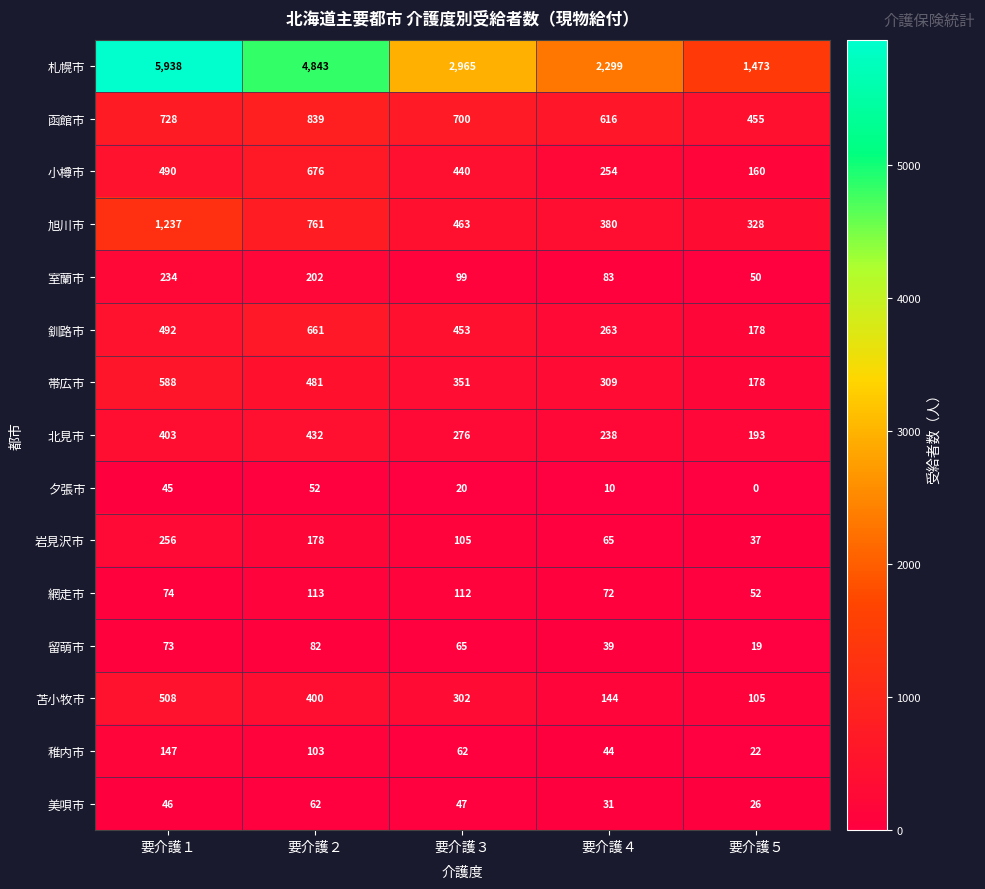

Which series has the largest total across all categories?

札幌市